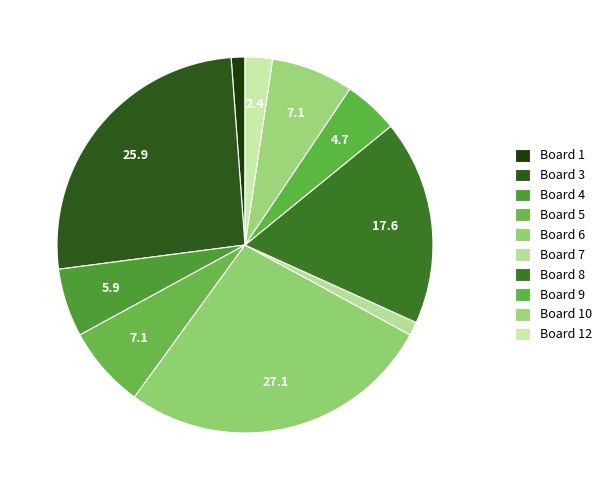

What is the total percentage of Board 7 and Board 1?

2.4%